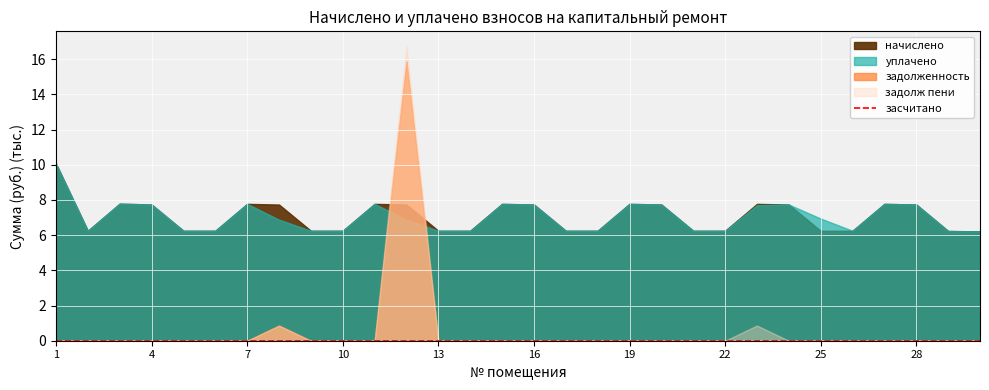

True or false: начислено and засчитано intersect in this chart.

False